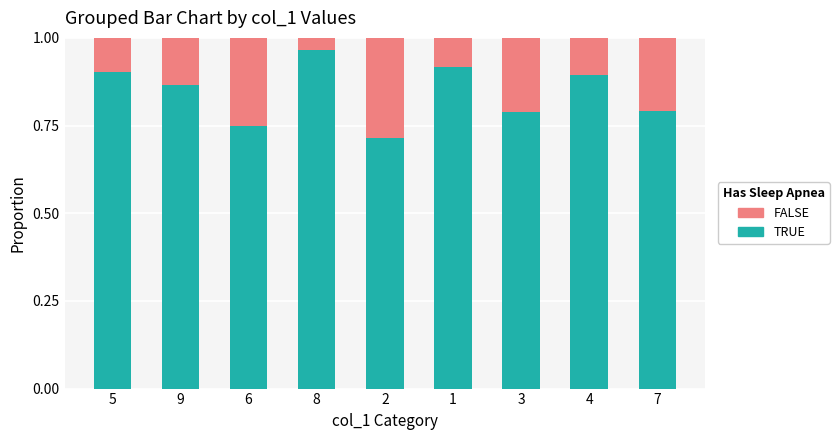

Is it true that TRUE equals 0.9 at 1?

True